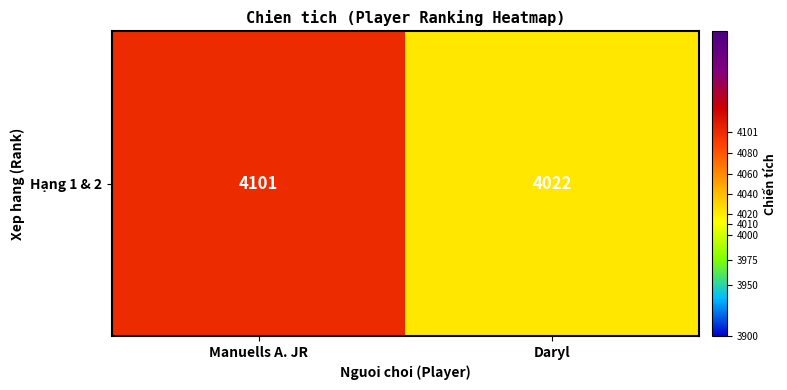

Between Daryl and Manuells A. JR, which is larger?

Manuells A. JR